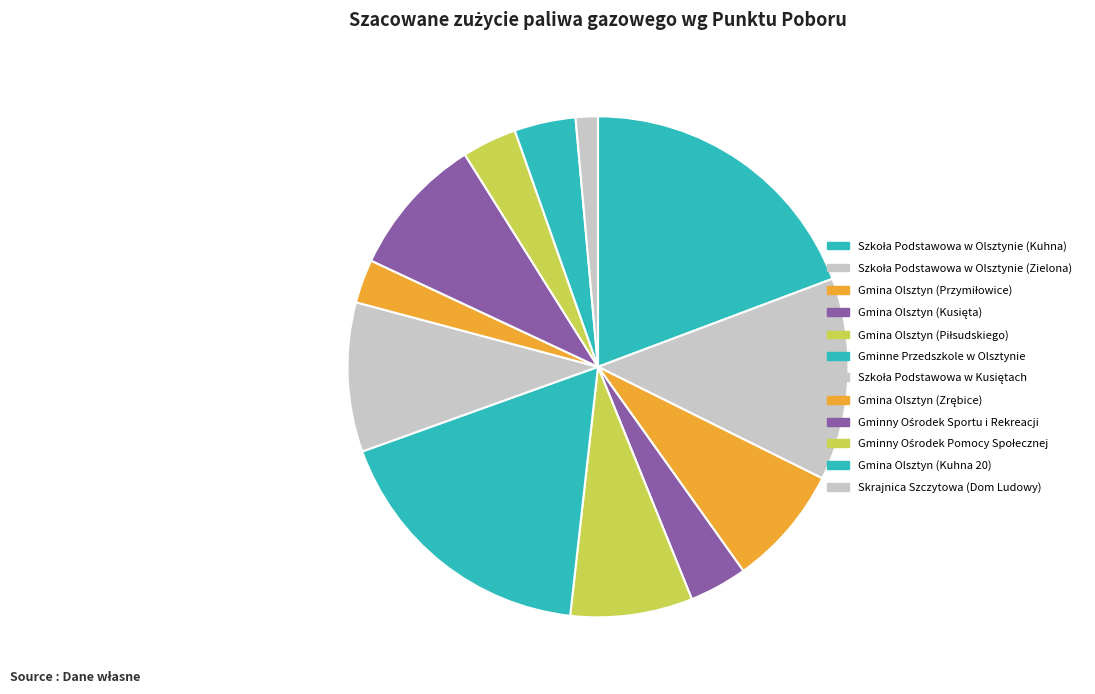

Which slice is the largest?

Szkoła Podstawowa w Olsztynie (Kuhna)